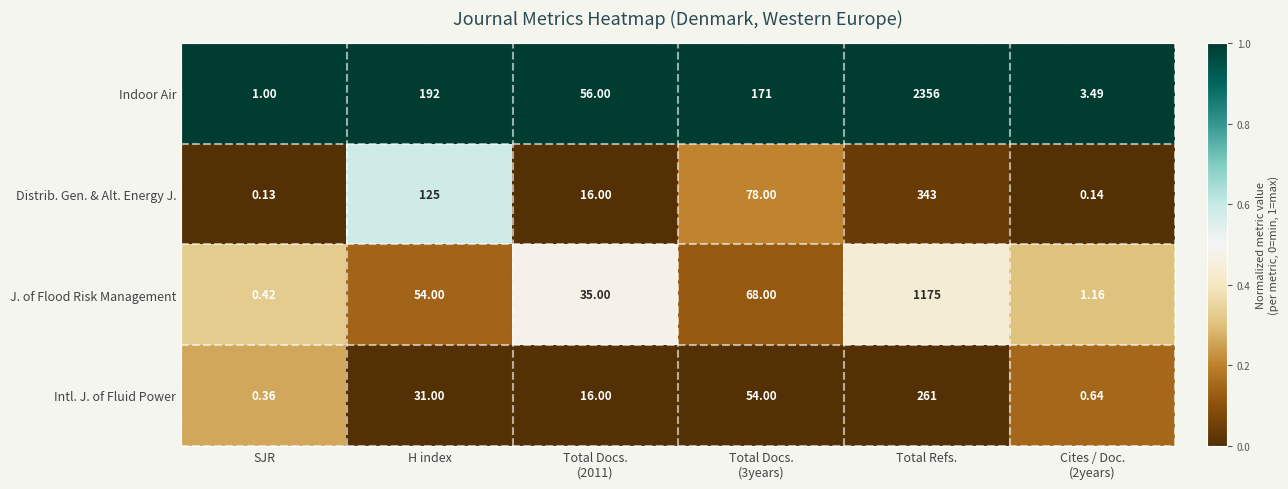

Which series has the largest range (max minus min)?

Indoor Air